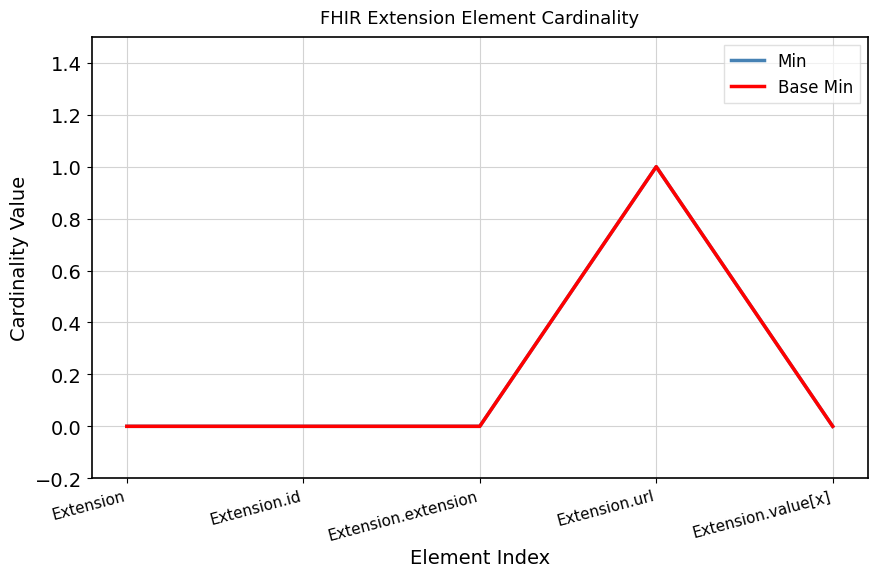

What is the label of the 3rd point from the left?

Extension.extension